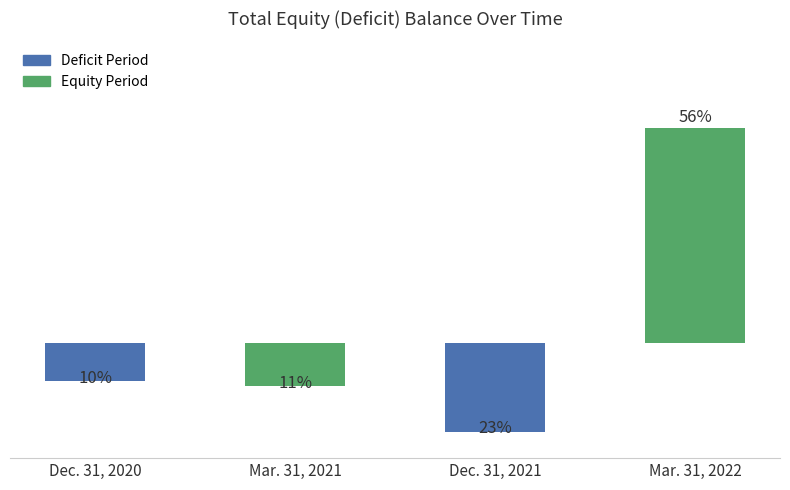

Does the chart contain any negative values?

Yes